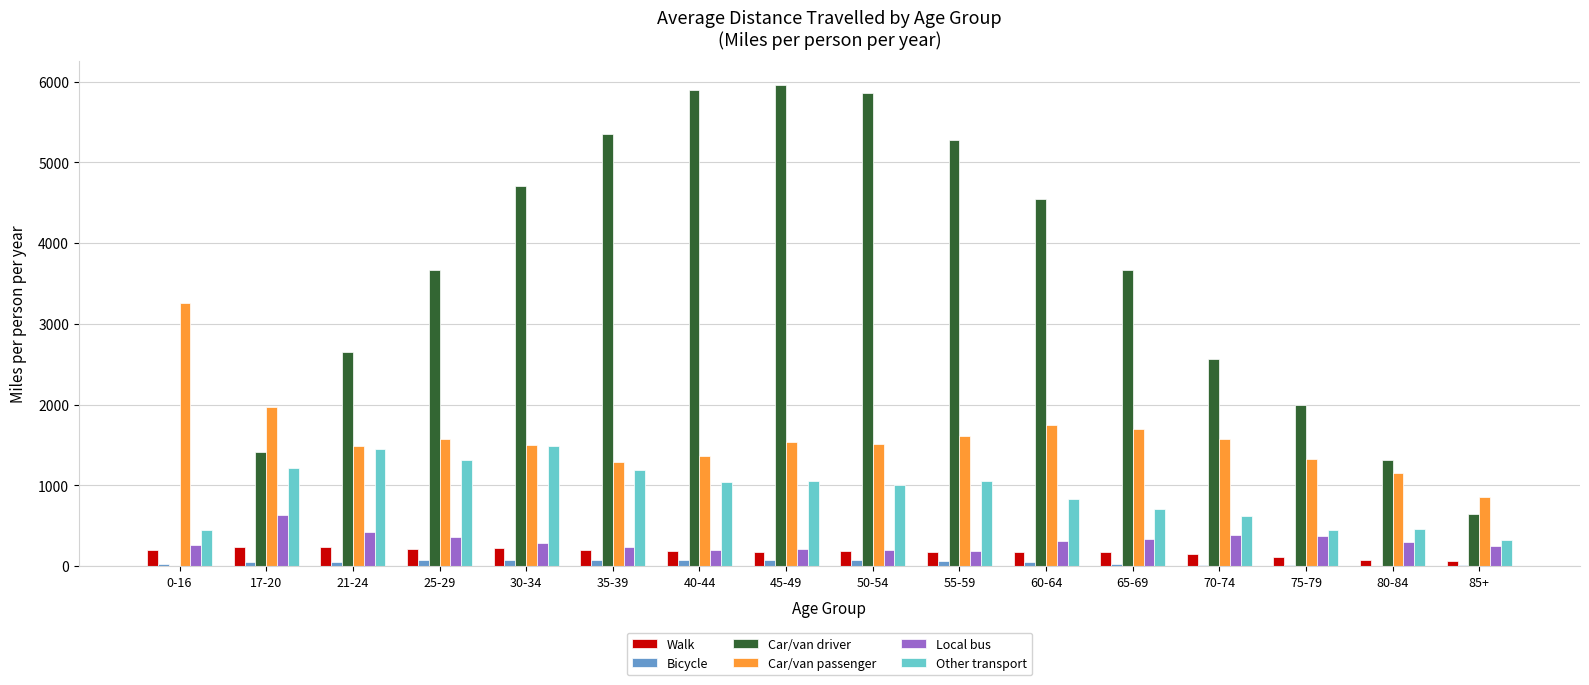

What value does the Car/van passenger series have at 21-24?

1485.2